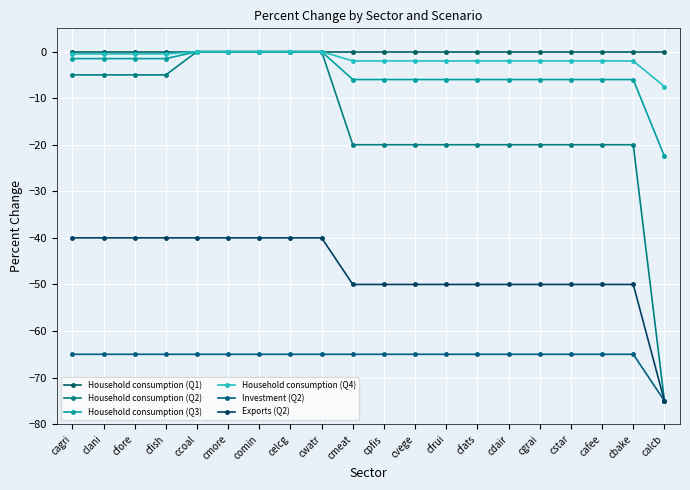

Reading left to right, extract all data points from this chart.

Household consumption (Q1): 0.0	0.0	0.0	0.0	0.0	0.0	0.0	0.0	0.0	0.0	0.0	0.0	0.0	0.0	0.0	0.0	0.0	0.0	0.0	0.0
Household consumption (Q2): -5.0	-5.0	-5.0	-5.0	0.0	0.0	0.0	0.0	0.0	-20.0	-20.0	-20.0	-20.0	-20.0	-20.0	-20.0	-20.0	-20.0	-20.0	-75.0
Household consumption (Q3): -1.5	-1.5	-1.5	-1.5	0.0	0.0	0.0	0.0	0.0	-6.0	-6.0	-6.0	-6.0	-6.0	-6.0	-6.0	-6.0	-6.0	-6.0	-22.5
Household consumption (Q4): -0.5	-0.5	-0.5	-0.5	0.0	0.0	0.0	0.0	0.0	-2.0	-2.0	-2.0	-2.0	-2.0	-2.0	-2.0	-2.0	-2.0	-2.0	-7.5
Investment (Q2): -65.0	-65.0	-65.0	-65.0	-65.0	-65.0	-65.0	-65.0	-65.0	-65.0	-65.0	-65.0	-65.0	-65.0	-65.0	-65.0	-65.0	-65.0	-65.0	-75.0
Exports (Q2): -40.0	-40.0	-40.0	-40.0	-40.0	-40.0	-40.0	-40.0	-40.0	-50.0	-50.0	-50.0	-50.0	-50.0	-50.0	-50.0	-50.0	-50.0	-50.0	-75.0